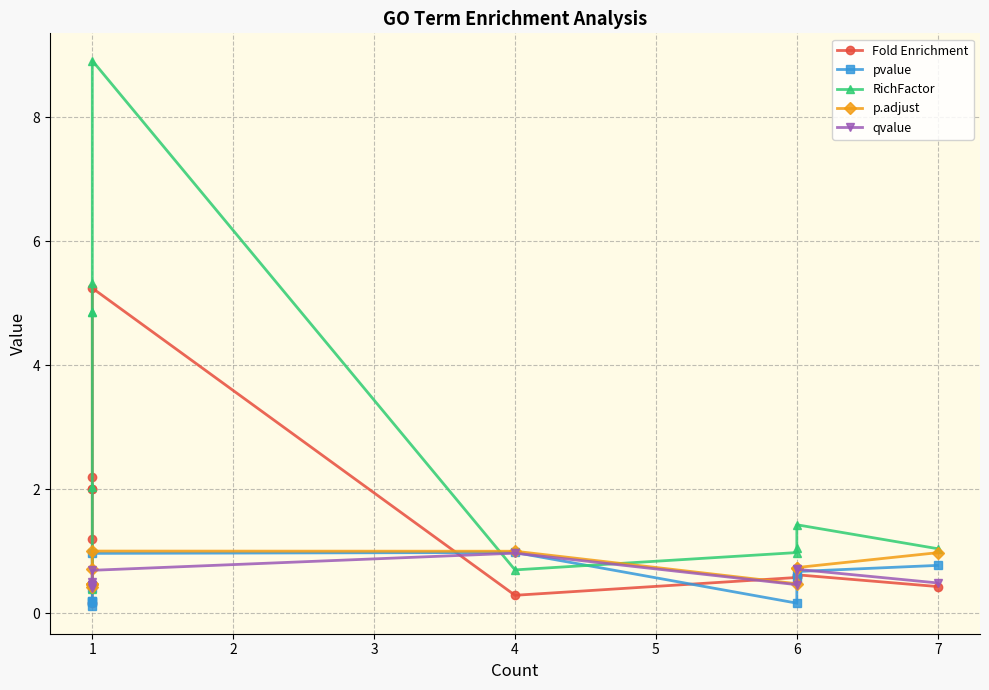

True or false: p.adjust and qvalue intersect in this chart.

False